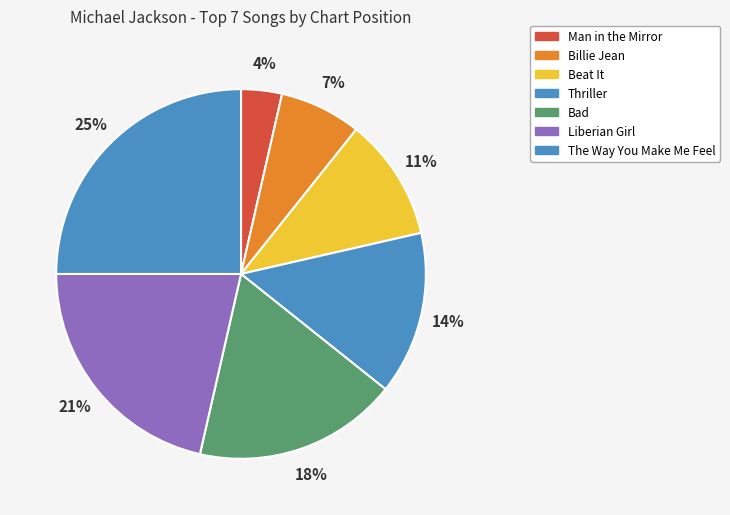

How many segments does this pie chart have?

7